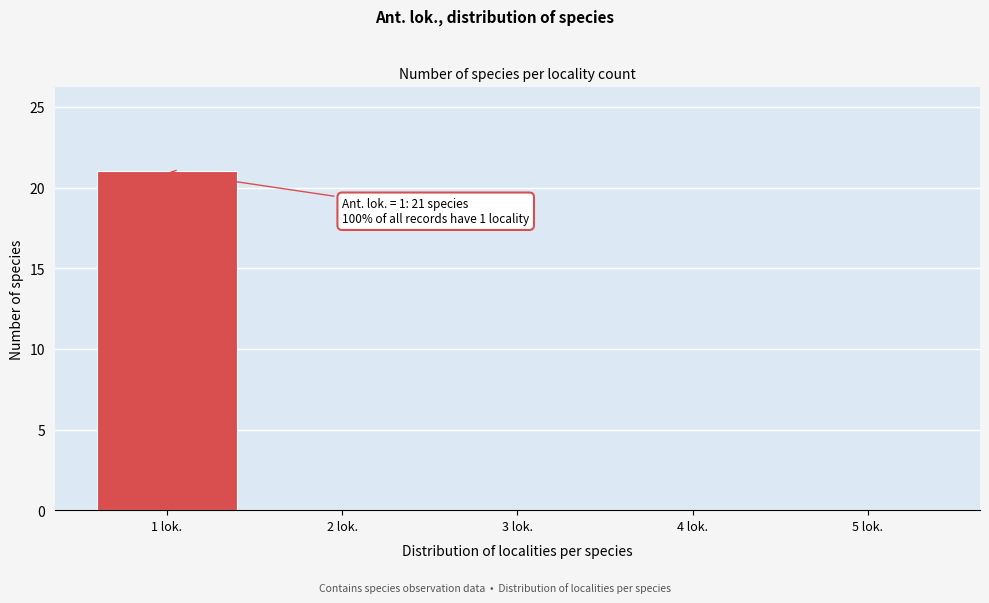

Which range on the x-axis has the tallest bar?

0.5 to 1.5